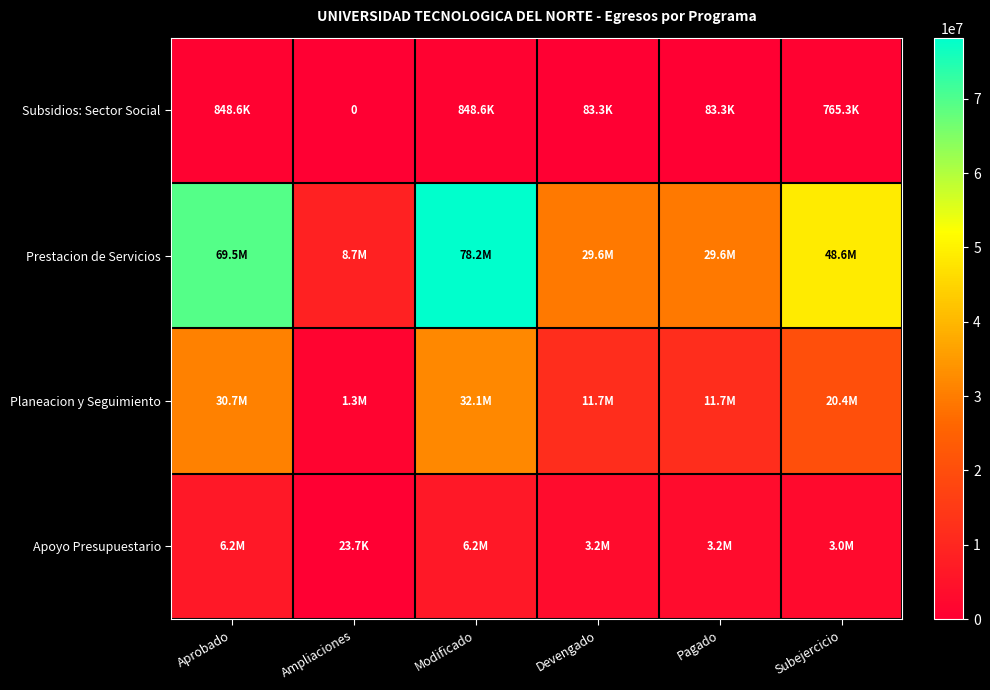

Is it true that Apoyo Presupuestario equals 3218954.0 at Pagado?

True